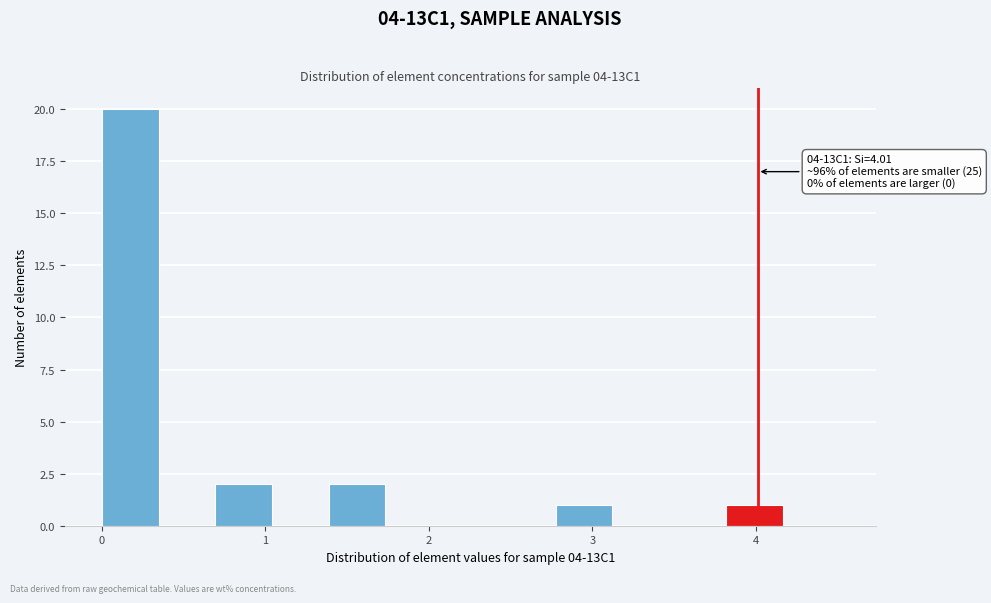

Around what value on the x-axis is the tallest bar? Give the approximate position of its centre, as read against the axis.

0.2